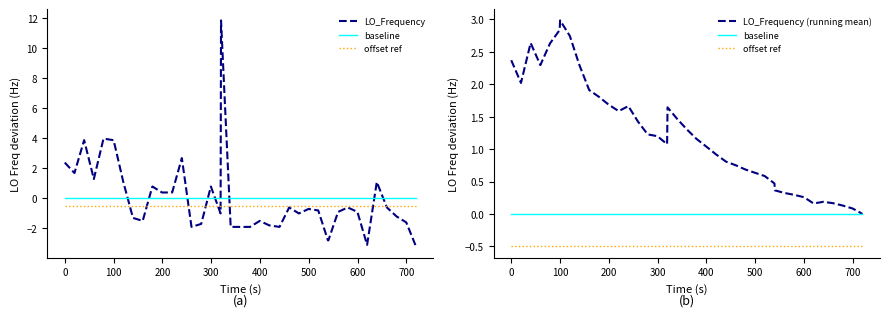

True or false: offset ref and baseline intersect in this chart.

False